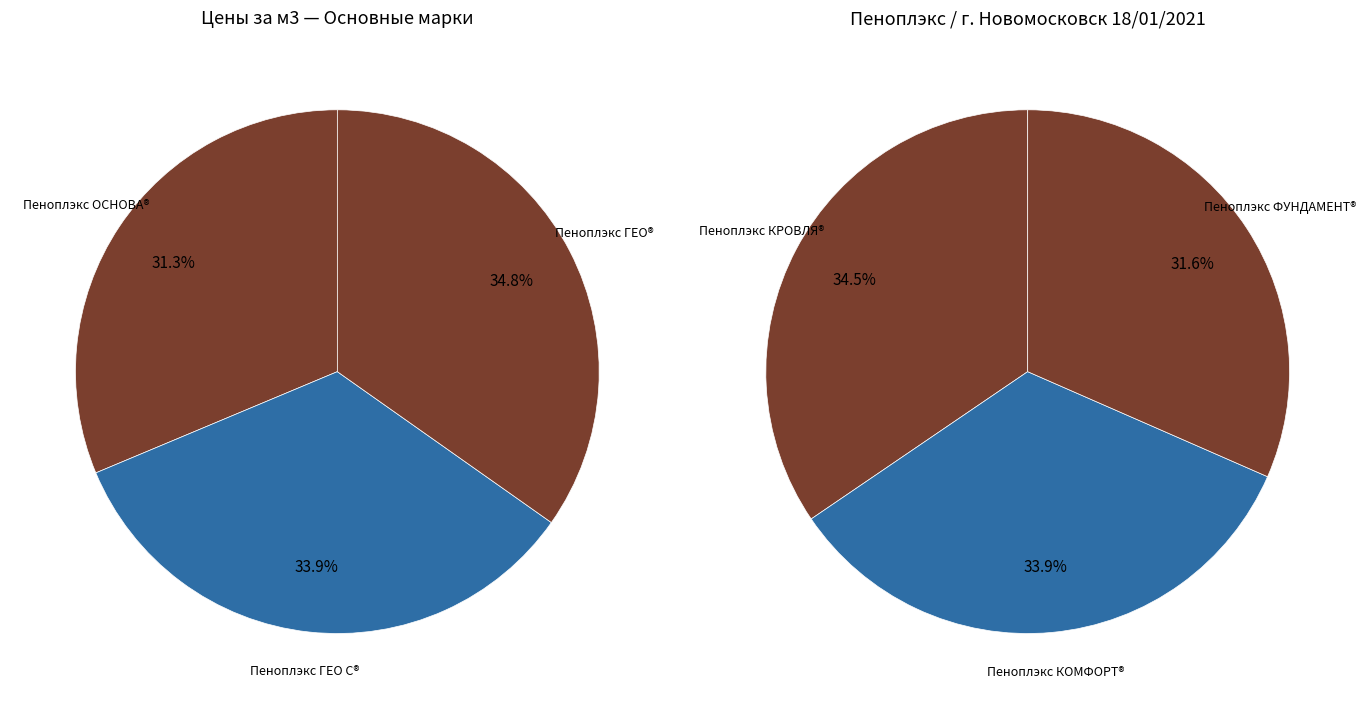

True or false: Пеноплэкс ОСНОВА® accounts for 29% of the total.

False